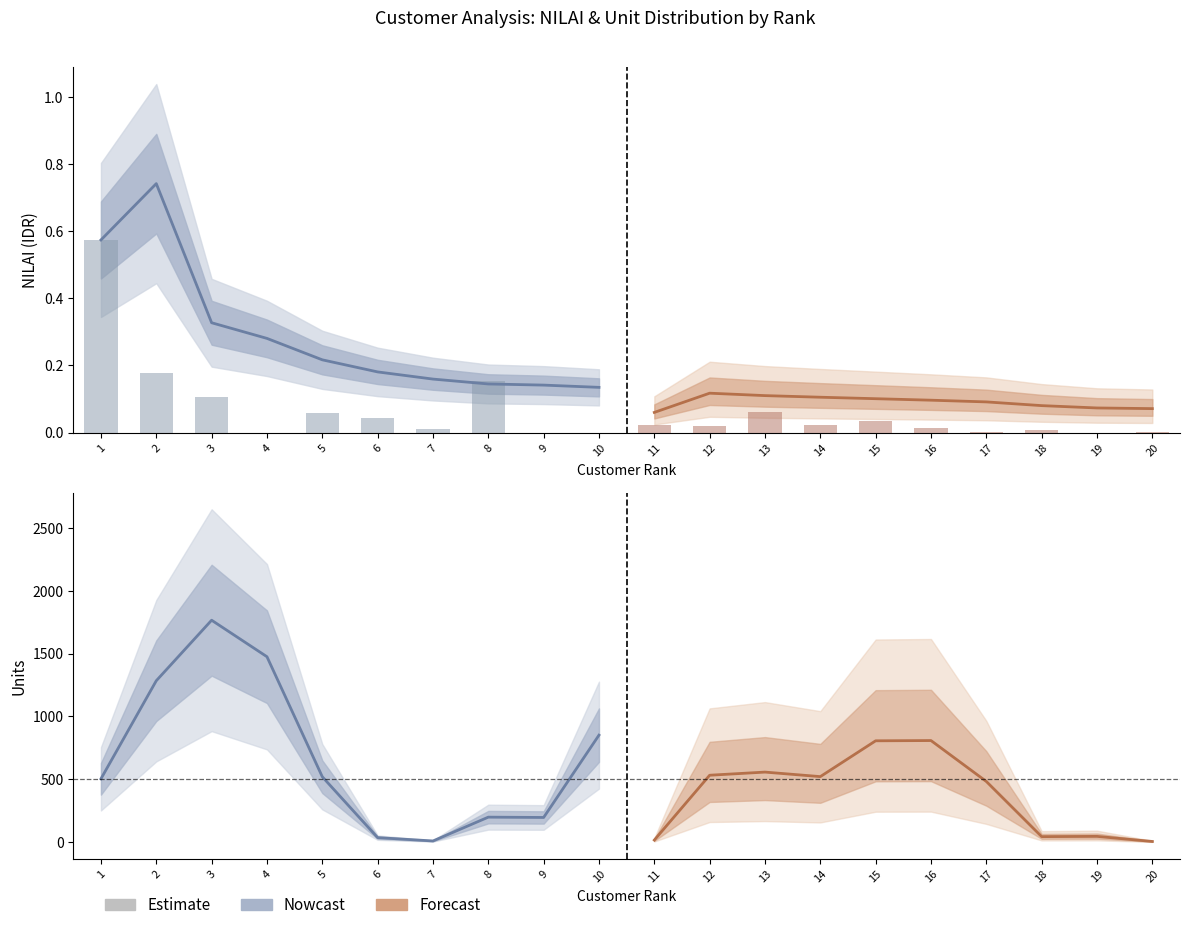

The value of Forecast at 11 is 16.0. True or false?

True